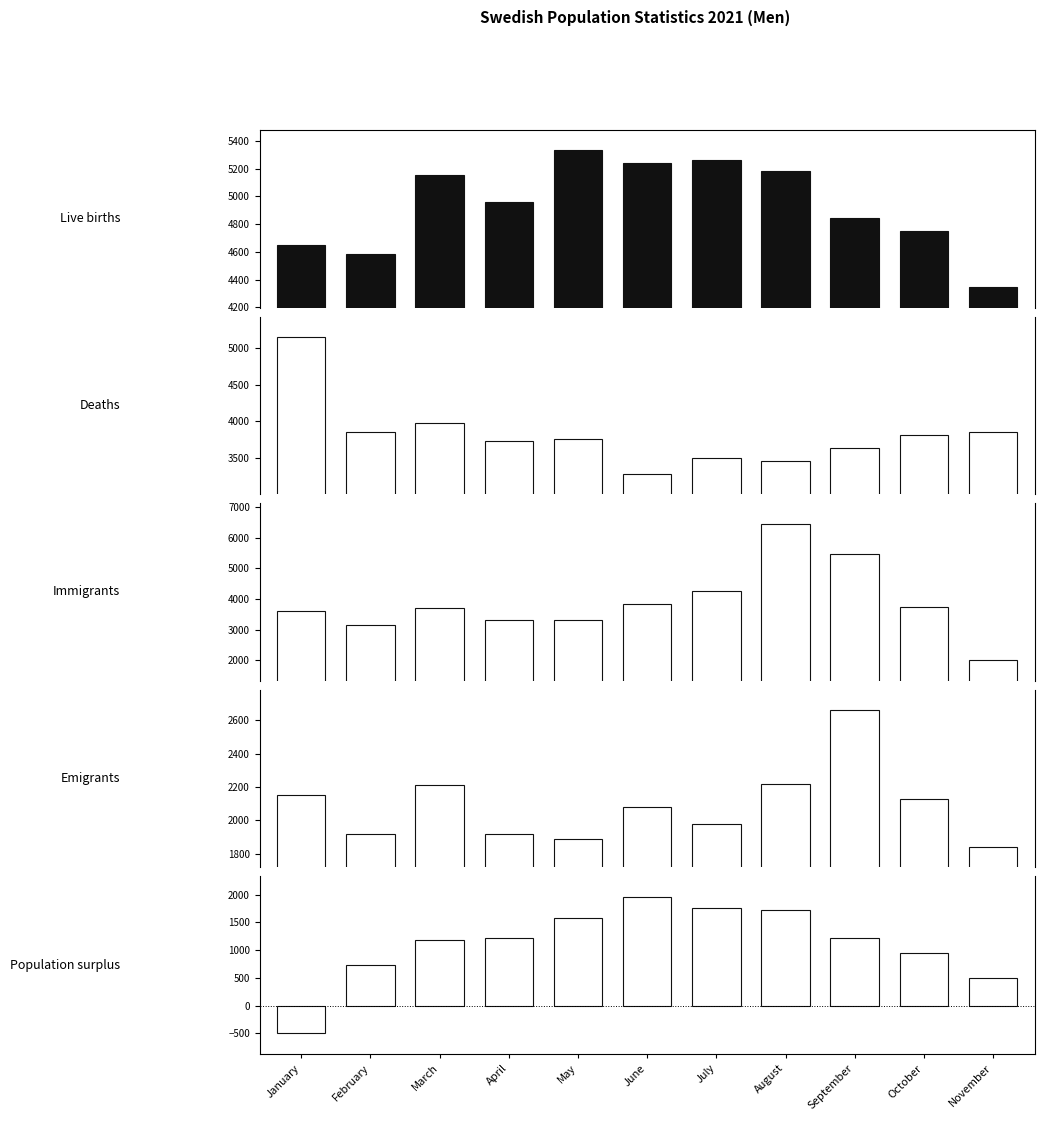

What is the highest value of the Emigrants series?

2659